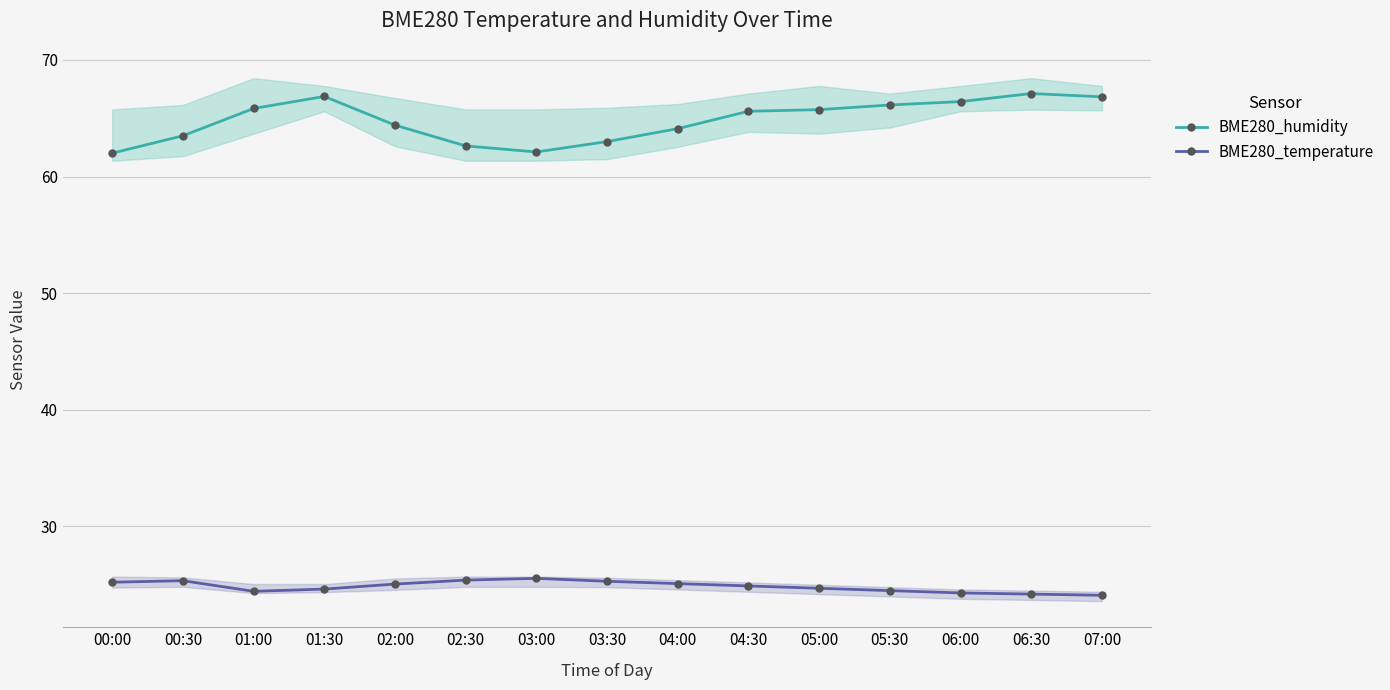

List the labels in order of BME280_humidity value, largest first.

06:30, 01:30, 07:00, 06:00, 05:30, 01:00, 05:00, 04:30, 02:00, 04:00, 00:30, 03:30, 02:30, 03:00, 00:00